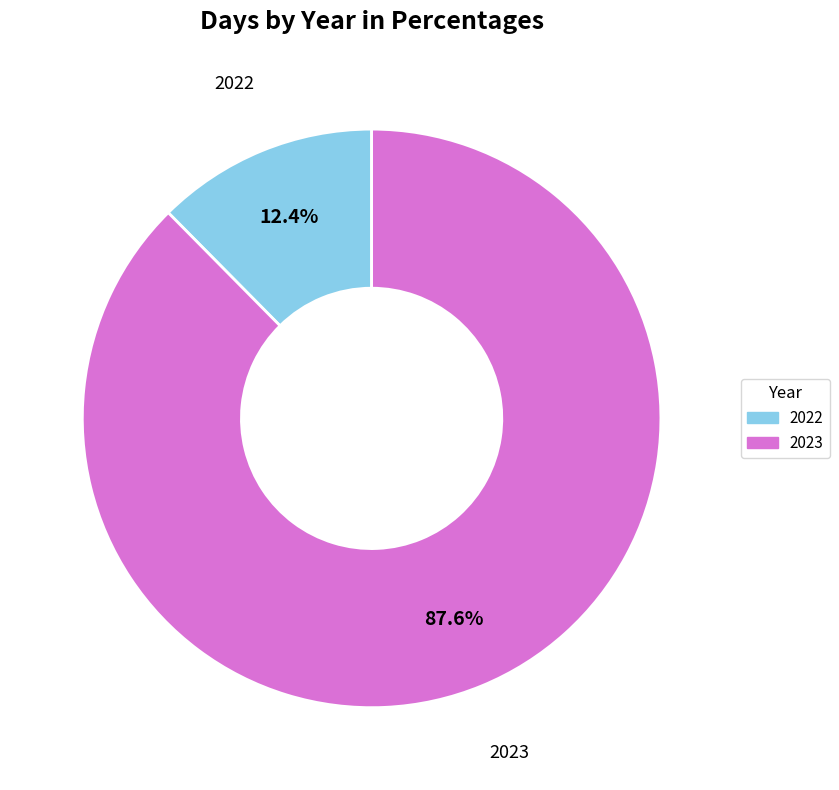

What percentage is the 2022 slice, to the nearest percent?

12%